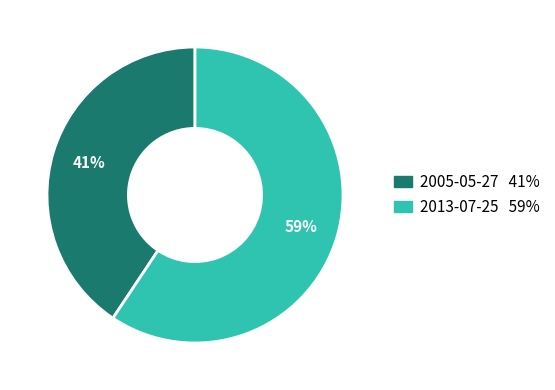

Is there a majority slice in this chart?

Yes